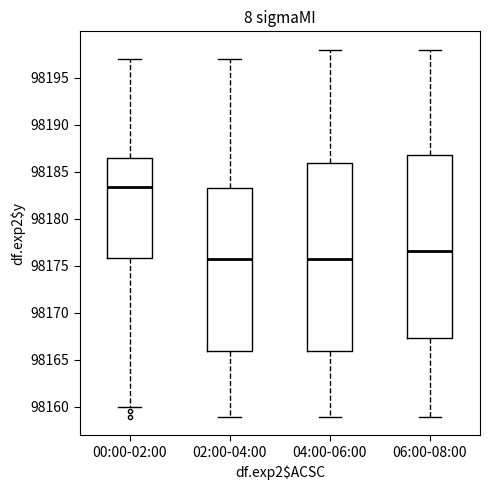

Reading left to right, read every box against the y-axis: the position of its median line, the range the box covers, and the ends of its whiskers. The values are not printed on the chart, so give them approximately, as read against the axis.

00:00-02:00: median 98183.5, box 98176.0 to 98186.5, whiskers 98160.0 to 98197.0
02:00-04:00: median 98176.0, box 98166.0 to 98183.5, whiskers 98159.0 to 98197.0
04:00-06:00: median 98176.0, box 98166.0 to 98186.0, whiskers 98159.0 to 98198.0
06:00-08:00: median 98176.5, box 98167.5 to 98187.0, whiskers 98159.0 to 98198.0